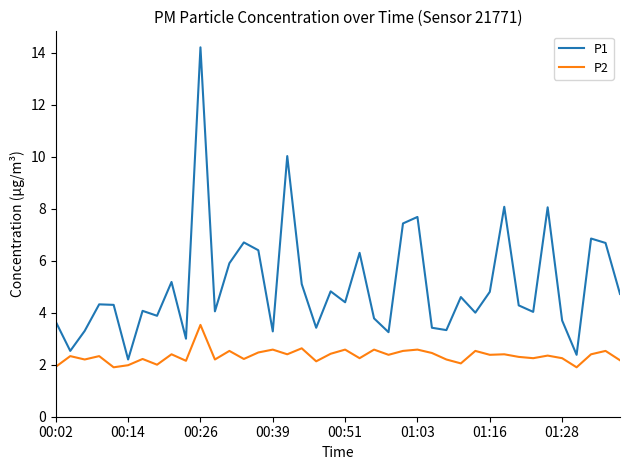

What is the minimum value for P1?

2.2